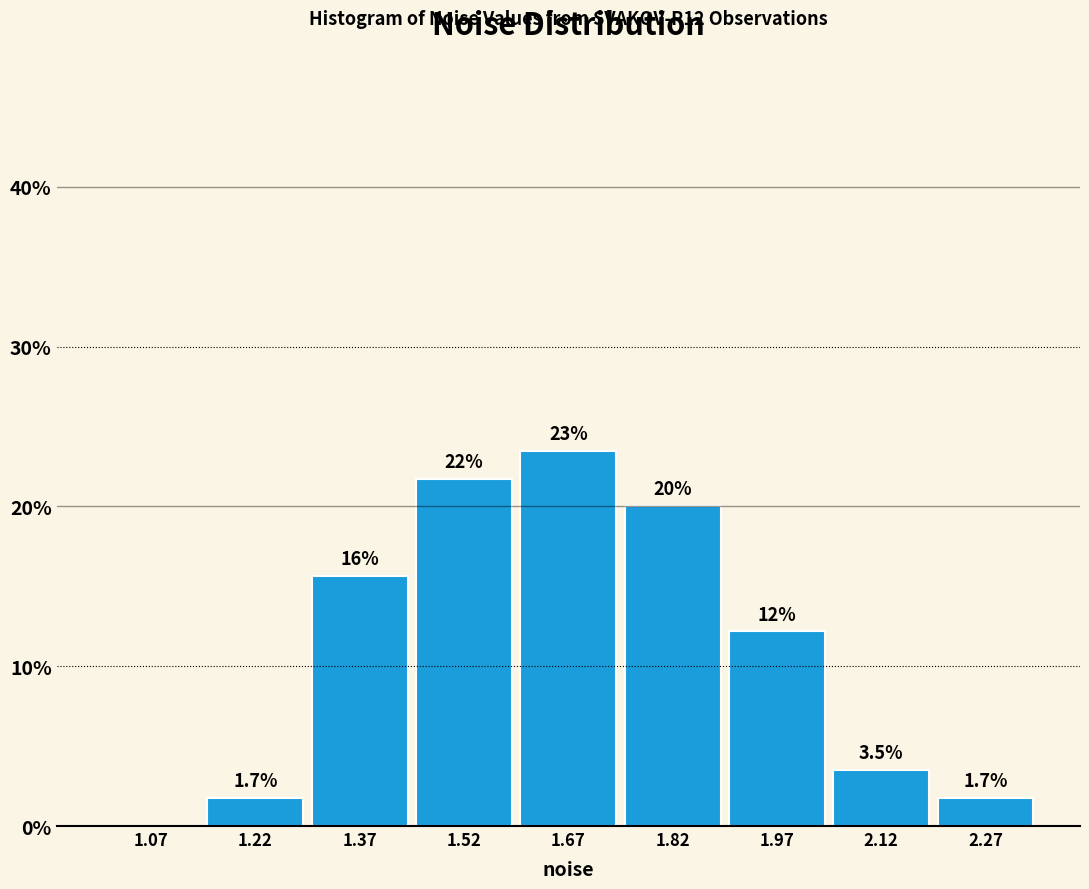

Over which range of the x-axis is the bar tallest?

1.60 to 1.75